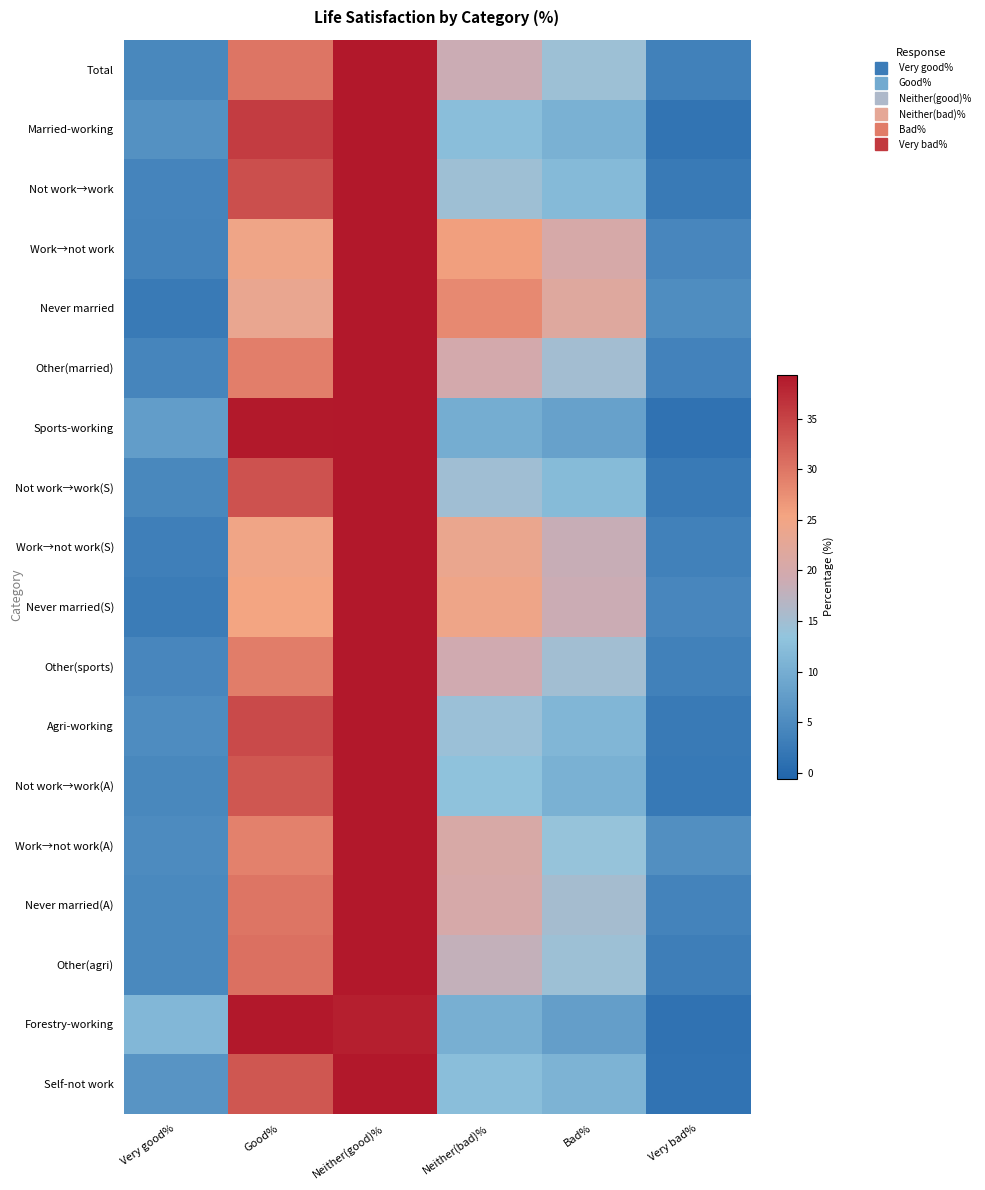

At how many categories does at least one series exceed 13?

4